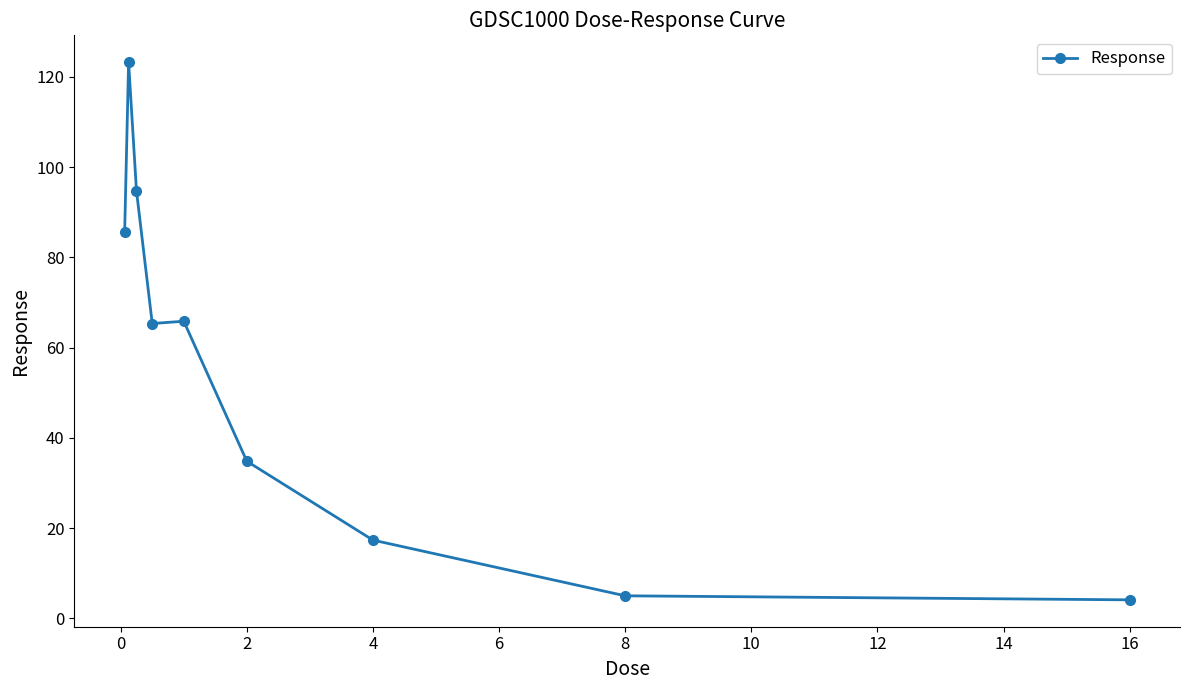

What is the value of the 2nd point from the left?

123.2